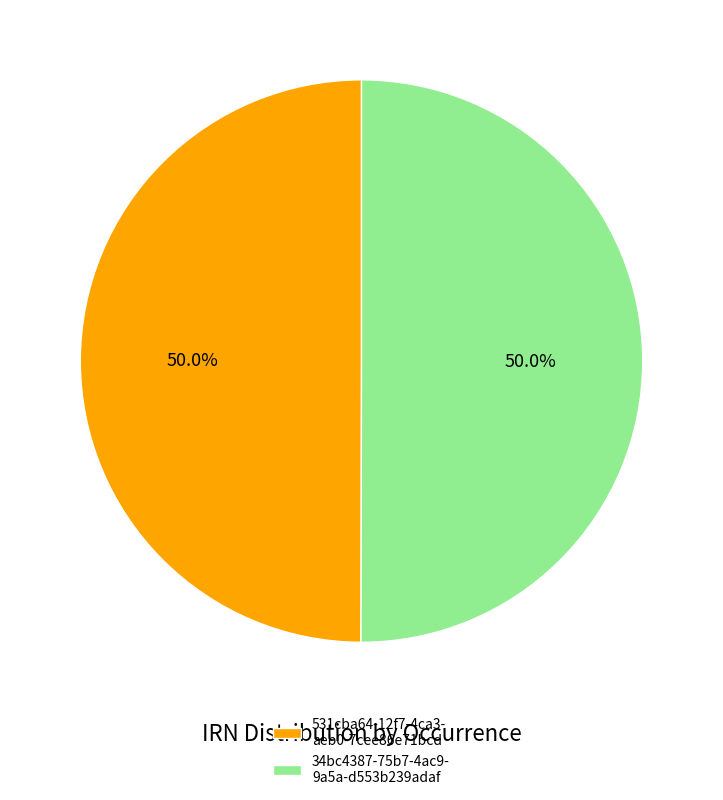

What portion of the pie excludes 34bc4387-75b7-4ac9- 9a5a-d553b239adaf?

50.0%